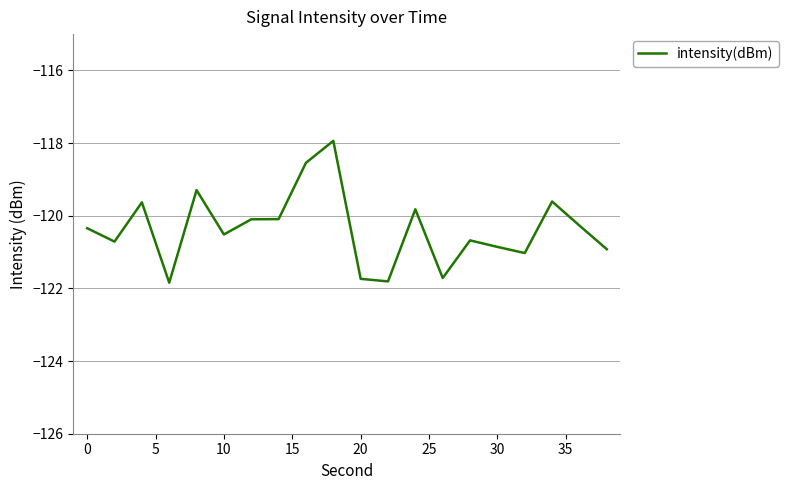

What is the smallest value displayed?

-121.8